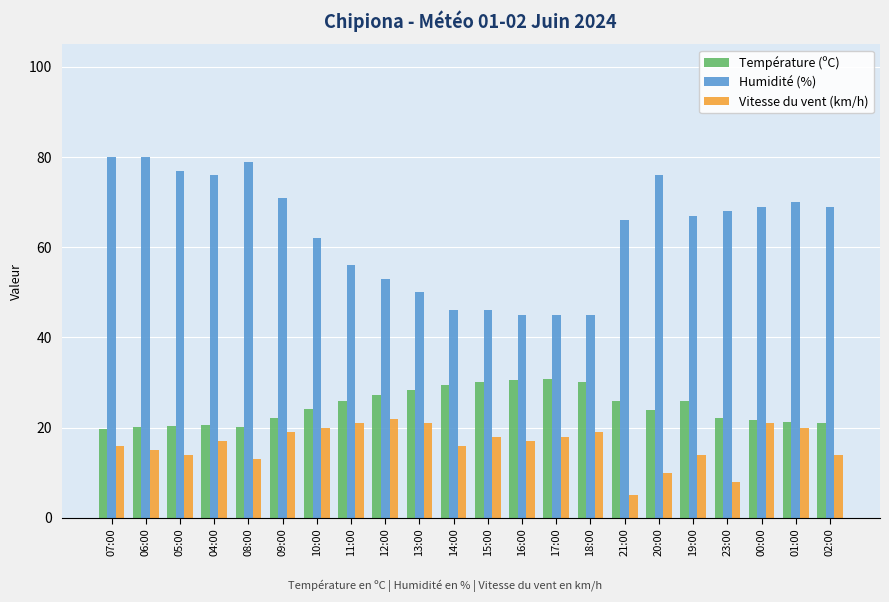

Which series has the largest range (max minus min)?

Humidité (%)